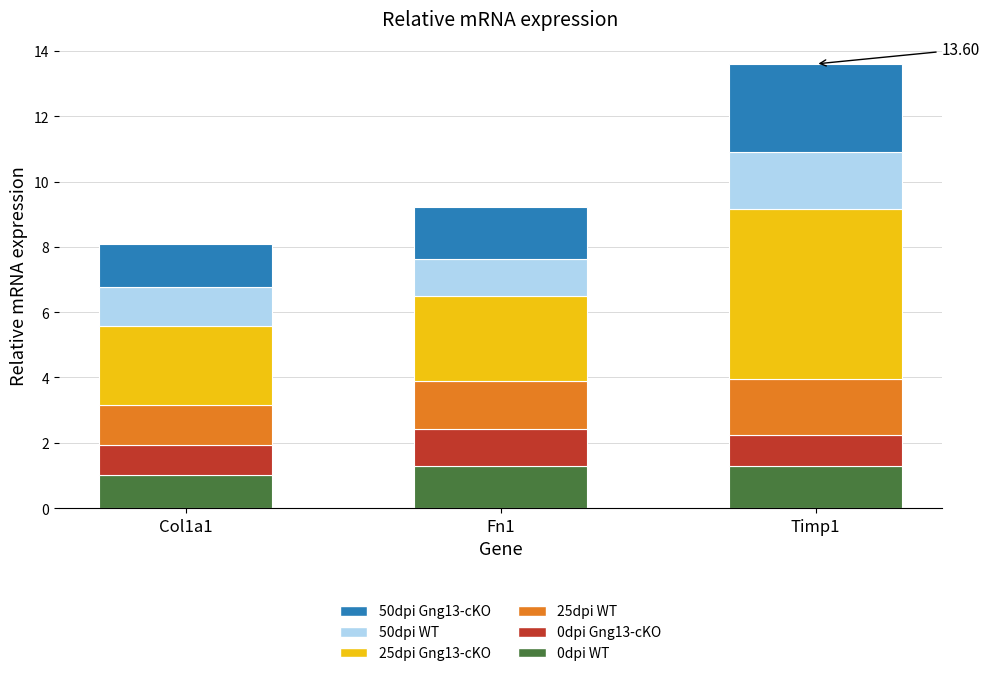

Which series has the largest range (max minus min)?

25dpi Gng13-cKO